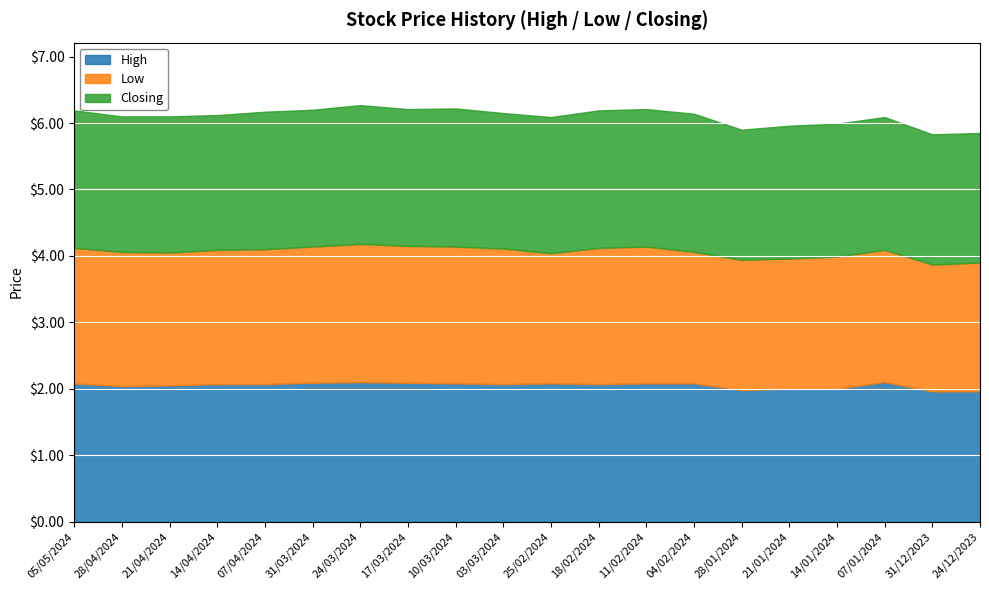

List the series in order of their overall mean, lowest first.

Low, Closing, High